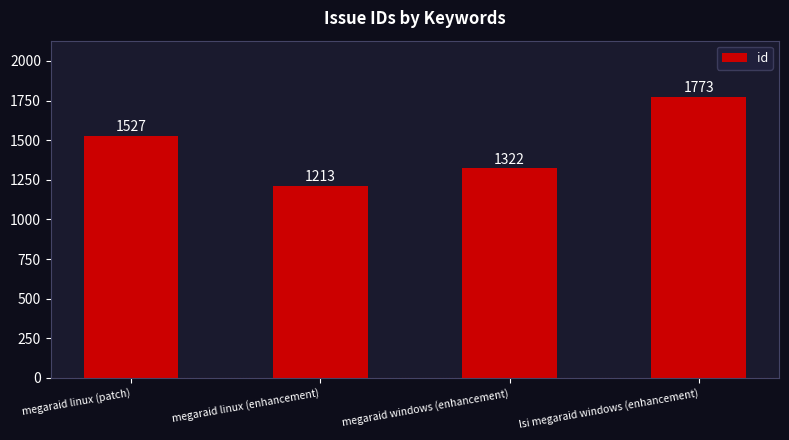

The value at megaraid linux (enhancement) is 1213. True or false?

True